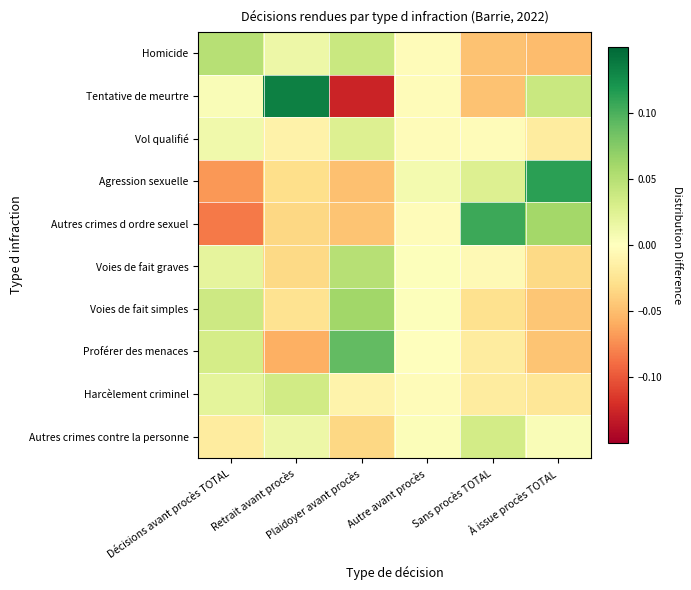

Between Décisions avant procès TOTAL and Retrait avant procès, which series saw the biggest shift?

Tentative de meurtre